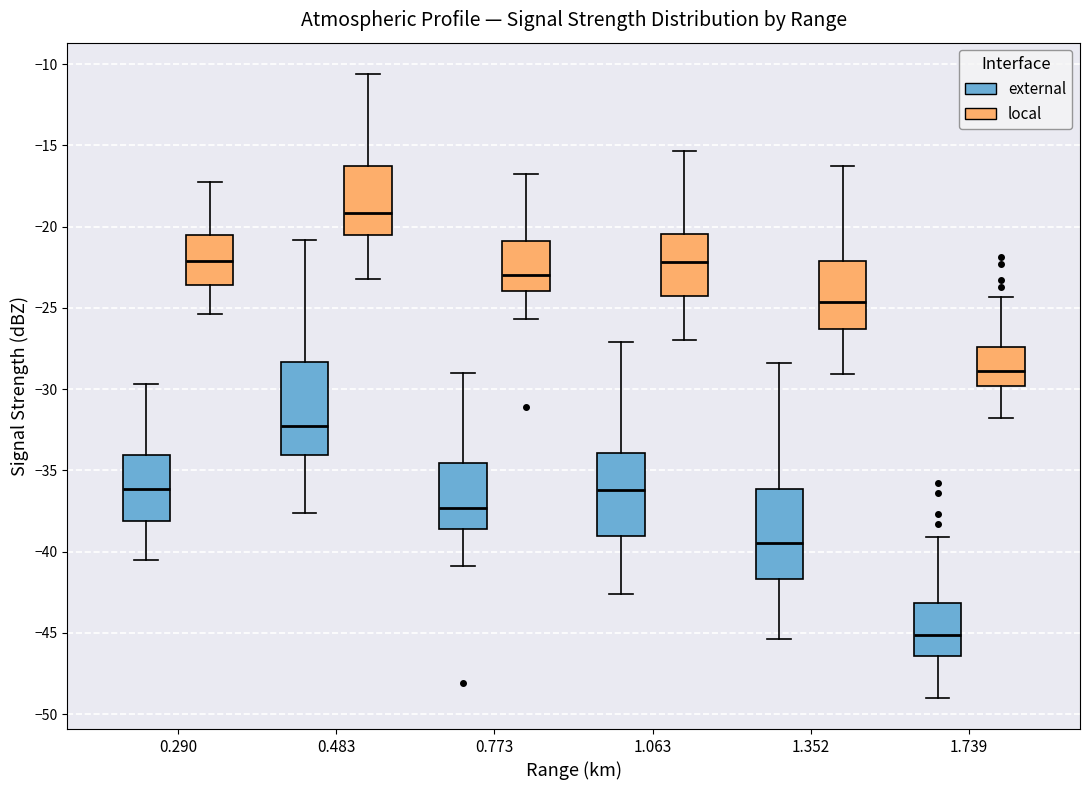

Reading left to right, read every box against the y-axis: the position of its median line, the range the box covers, and the ends of its whiskers. The values are not printed on the chart, so give them approximately, as read against the axis.

0.290 (external): median -36.0, box -38.0 to -34.0, whiskers -40.5 to -29.5
0.290 (local): median -22.0, box -23.5 to -20.5, whiskers -25.5 to -17.5
0.483 (external): median -32.0, box -34.0 to -28.5, whiskers -37.5 to -21.0
0.483 (local): median -19.0, box -20.5 to -16.0, whiskers -23.0 to -10.5
0.773 (external): median -37.5, box -38.5 to -34.5, whiskers -41.0 to -29.0
0.773 (local): median -23.0, box -24.0 to -21.0, whiskers -25.5 to -16.5
1.063 (external): median -36.0, box -39.0 to -34.0, whiskers -42.5 to -27.0
1.063 (local): median -22.0, box -24.5 to -20.5, whiskers -27.0 to -15.5
1.352 (external): median -39.5, box -41.5 to -36.0, whiskers -45.5 to -28.5
1.352 (local): median -24.5, box -26.5 to -22.0, whiskers -29.0 to -16.5
1.739 (external): median -45.0, box -46.5 to -43.0, whiskers -49.0 to -39.0
1.739 (local): median -29.0, box -30.0 to -27.5, whiskers -31.5 to -24.5